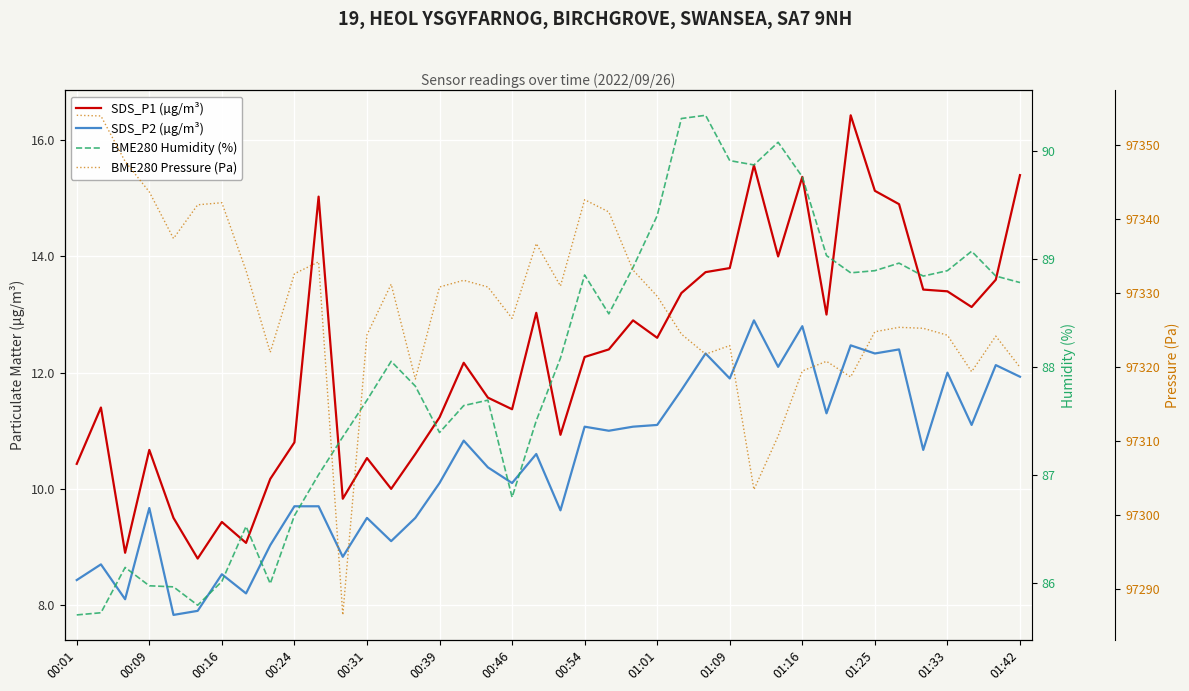

Is this an area chart (filled region under the line)?

No